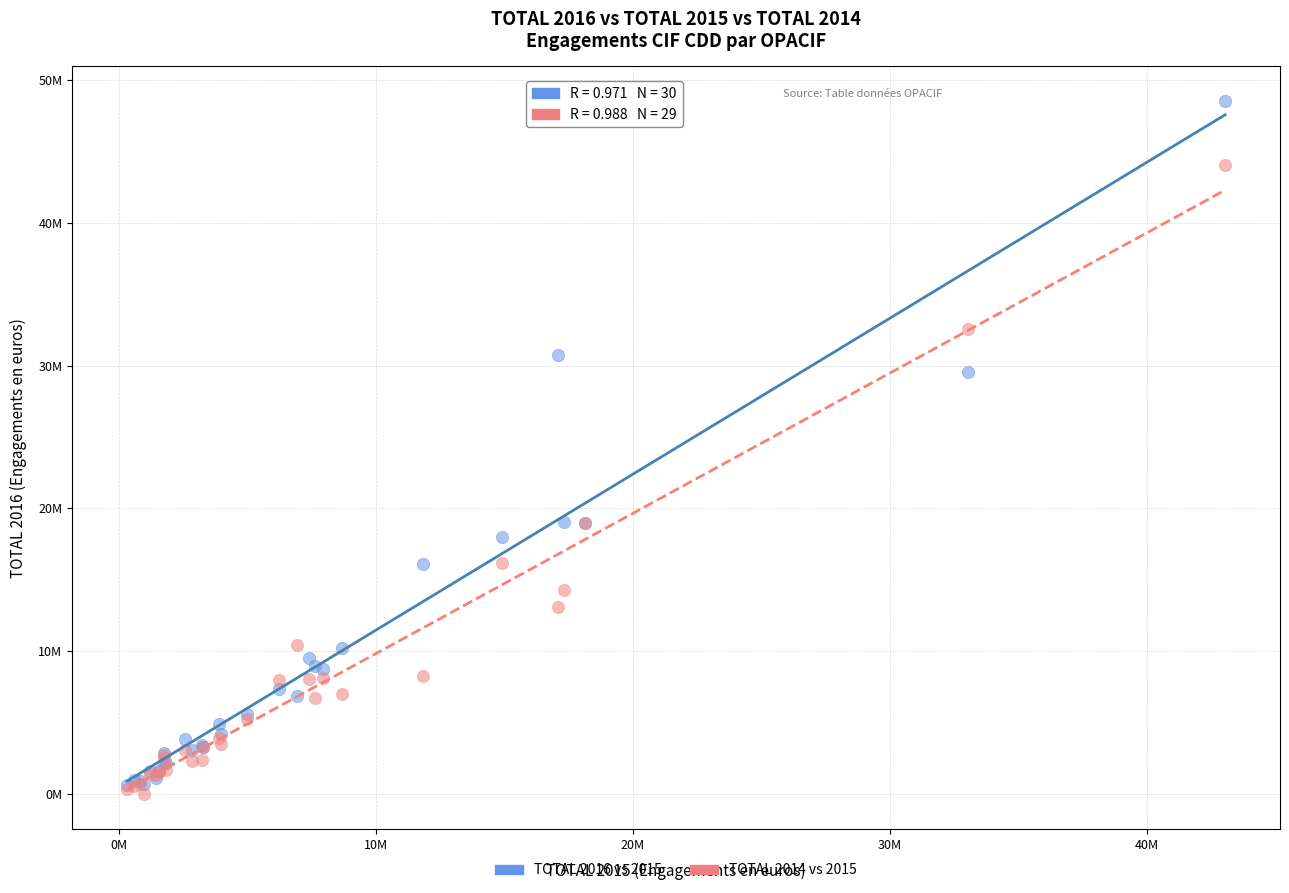

Which series contains the highest Y value?

TOTAL 2016 vs 2015